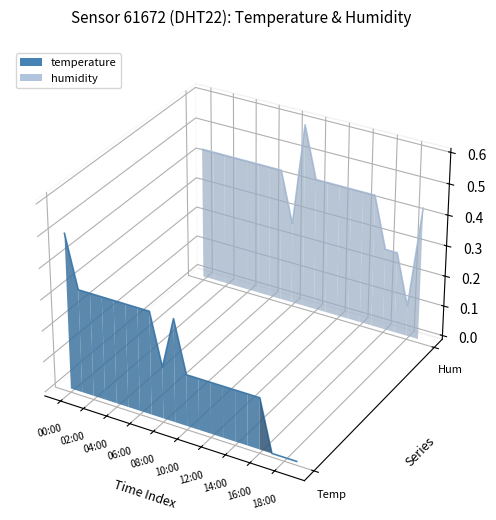

What position from the left is 06:00?

4